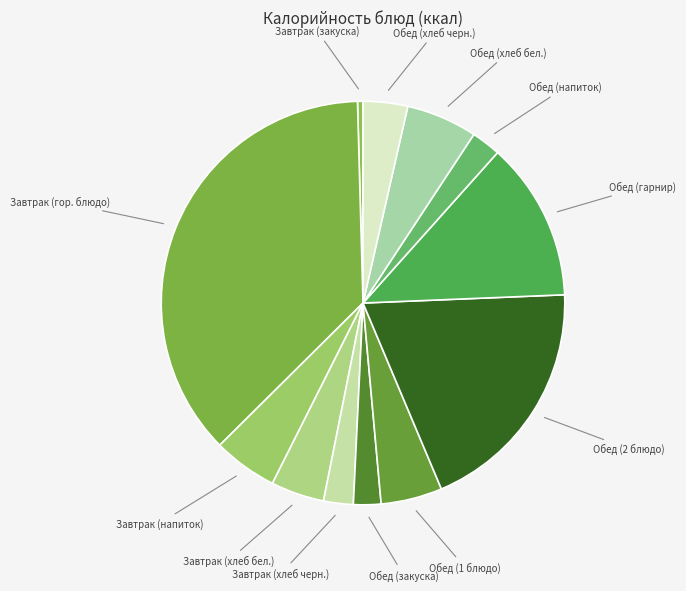

How many slices are in this pie chart?

12